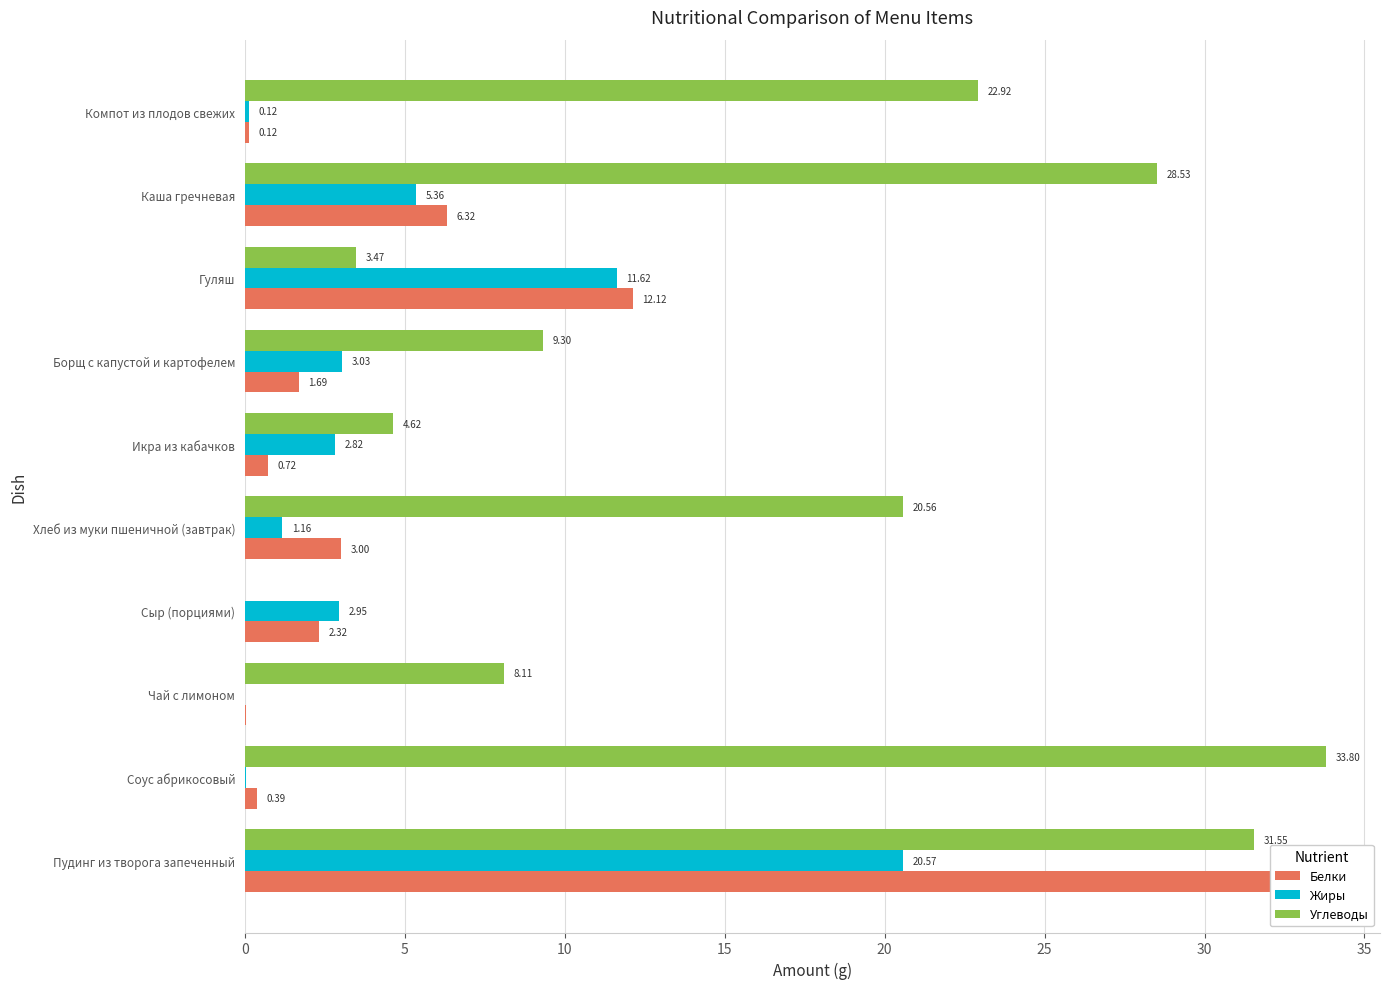

Is it true that Жиры equals 7.8 at Гуляш?

False